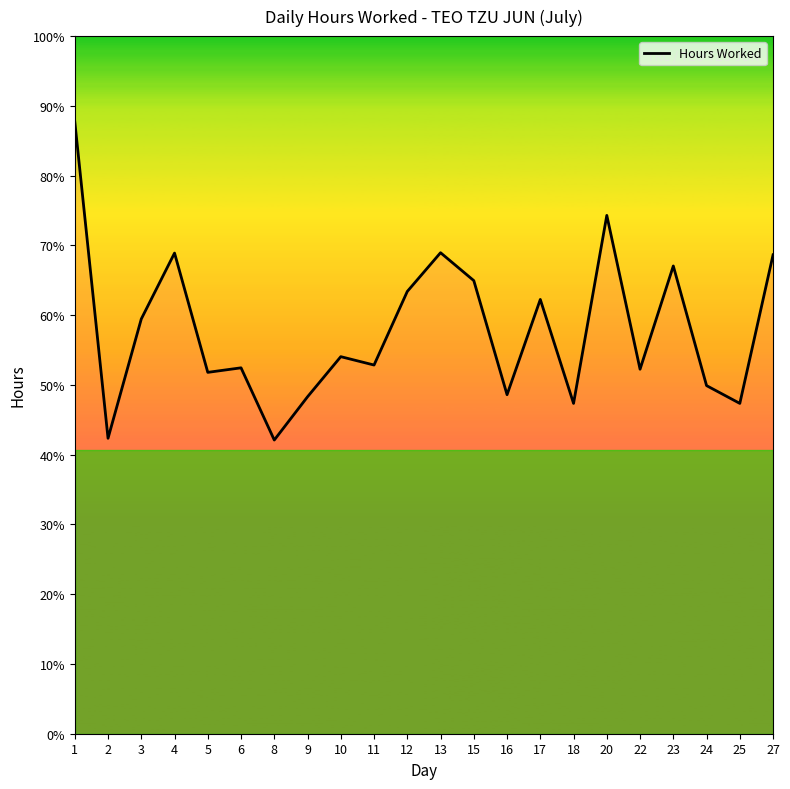

Read the value at 17.

12.4